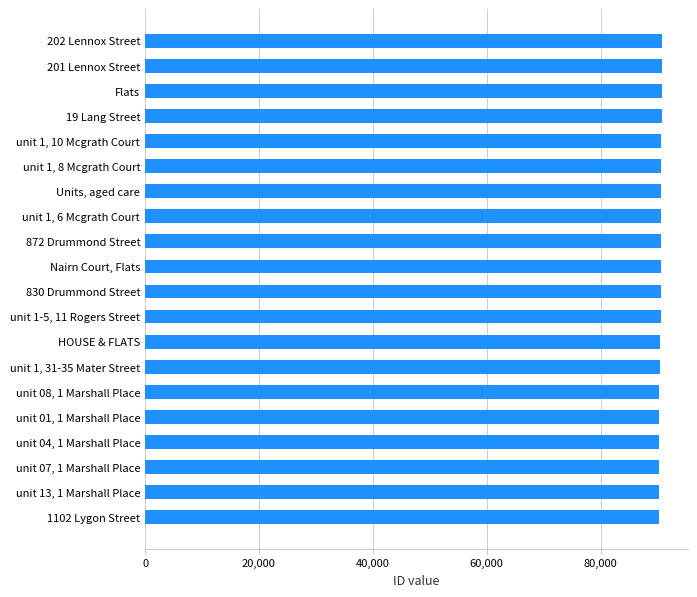

What is the ratio of the value at 830 Drummond Street to the value at Units, aged care?

1.0